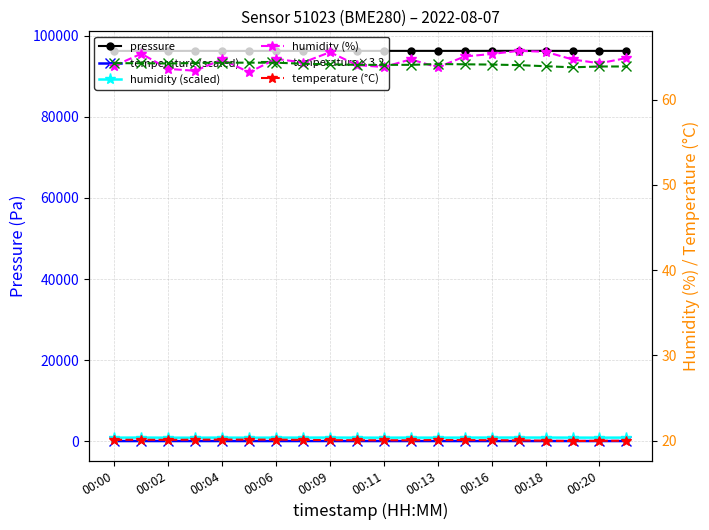

The temperature×3.2 series shows 63.9 at 19. True or false?

True